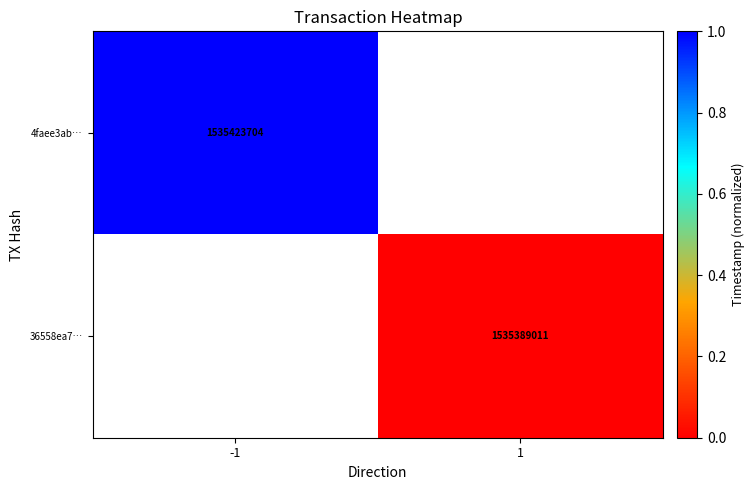

At which category does the chart reach its minimum across all series?

1